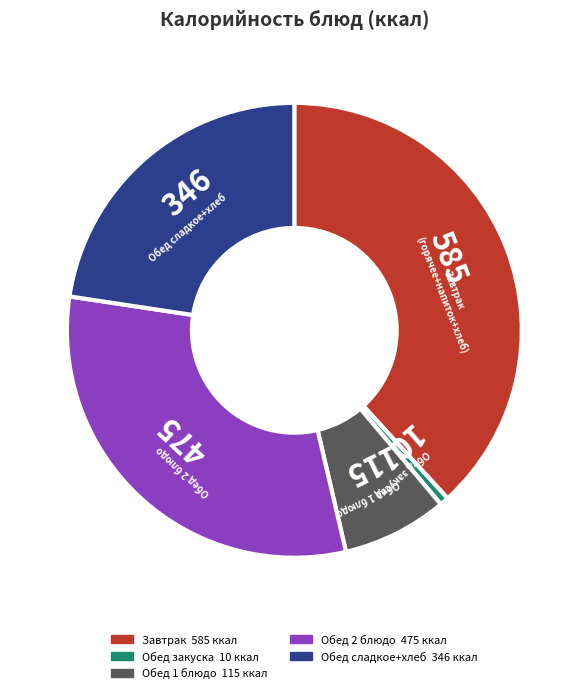

How many slices are in this pie chart?

5